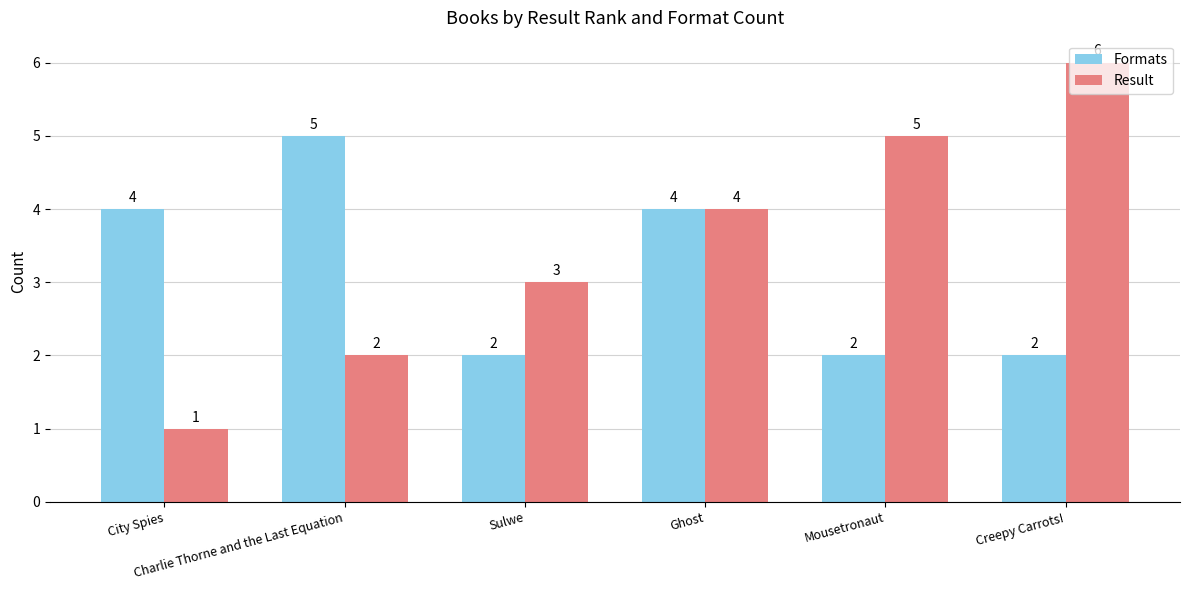

What is the average value of the Formats series?

3